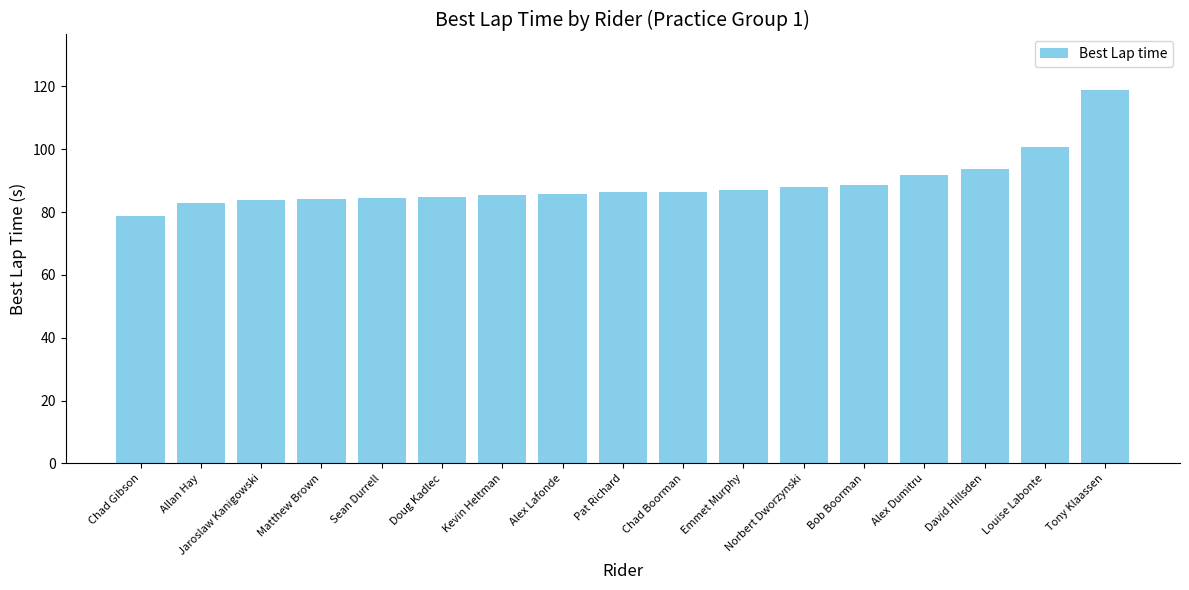

What is the difference between the maximum and minimum values?

39.9